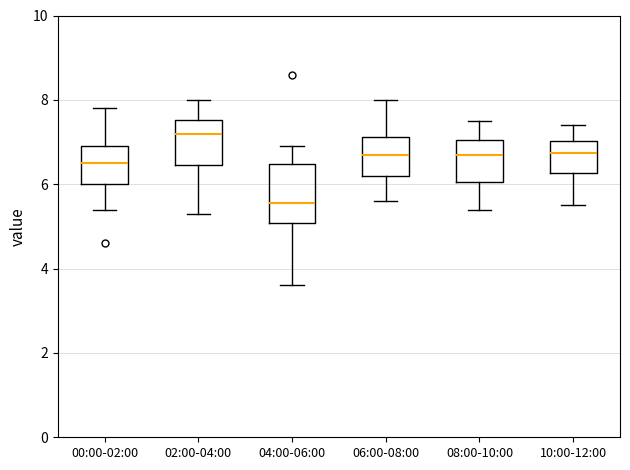

Reading left to right, read every box against the y-axis: the position of its median line, the range the box covers, and the ends of its whiskers. The values are not printed on the chart, so give them approximately, as read against the axis.

00:00-02:00: median 6.6, box 6.0 to 7.0, whiskers 5.4 to 7.8
02:00-04:00: median 7.2, box 6.4 to 7.6, whiskers 5.4 to 8.0
04:00-06:00: median 5.6, box 5.0 to 6.4, whiskers 3.6 to 7.0
06:00-08:00: median 6.8, box 6.2 to 7.2, whiskers 5.6 to 8.0
08:00-10:00: median 6.8, box 6.0 to 7.0, whiskers 5.4 to 7.6
10:00-12:00: median 6.8, box 6.2 to 7.0, whiskers 5.6 to 7.4